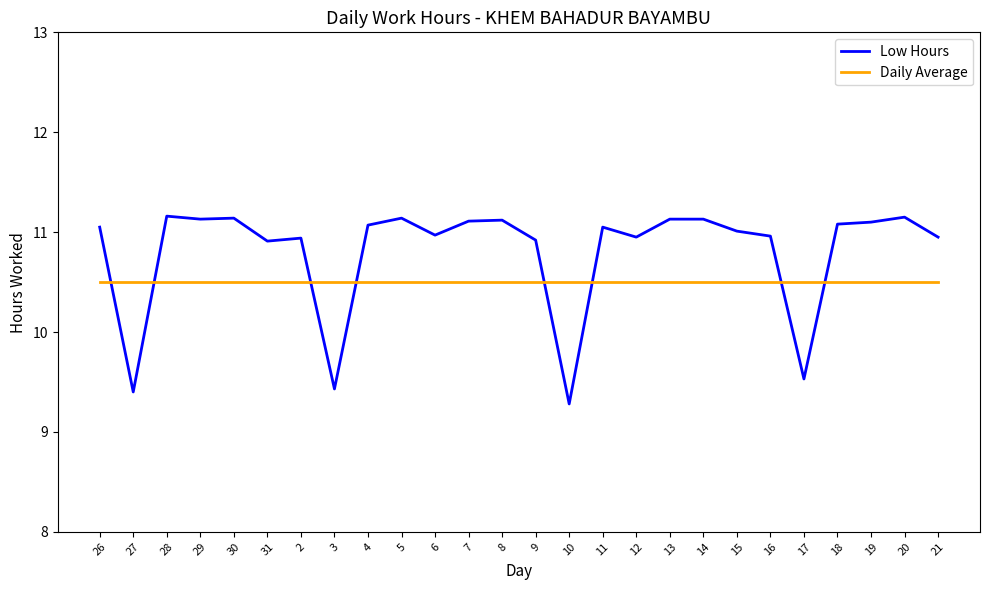

Which series has the largest range (max minus min)?

Low Hours